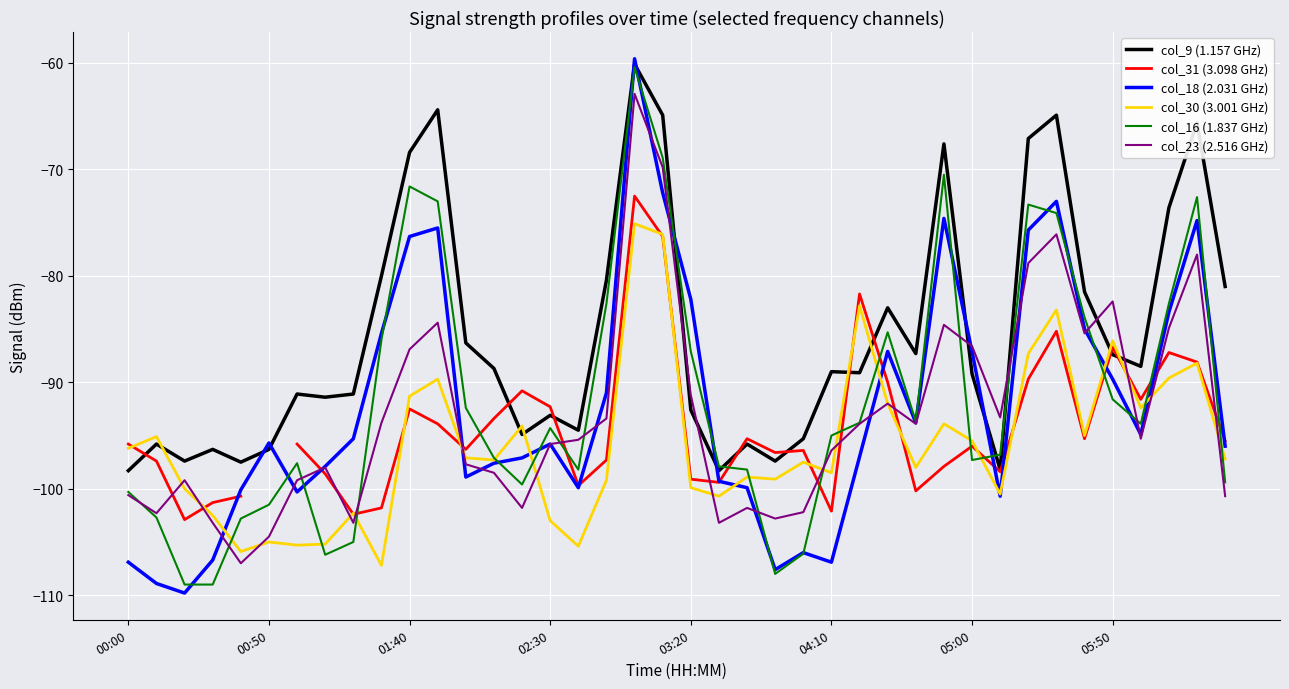

Which series has the widest spread of values?

col_18 (2.031 GHz)